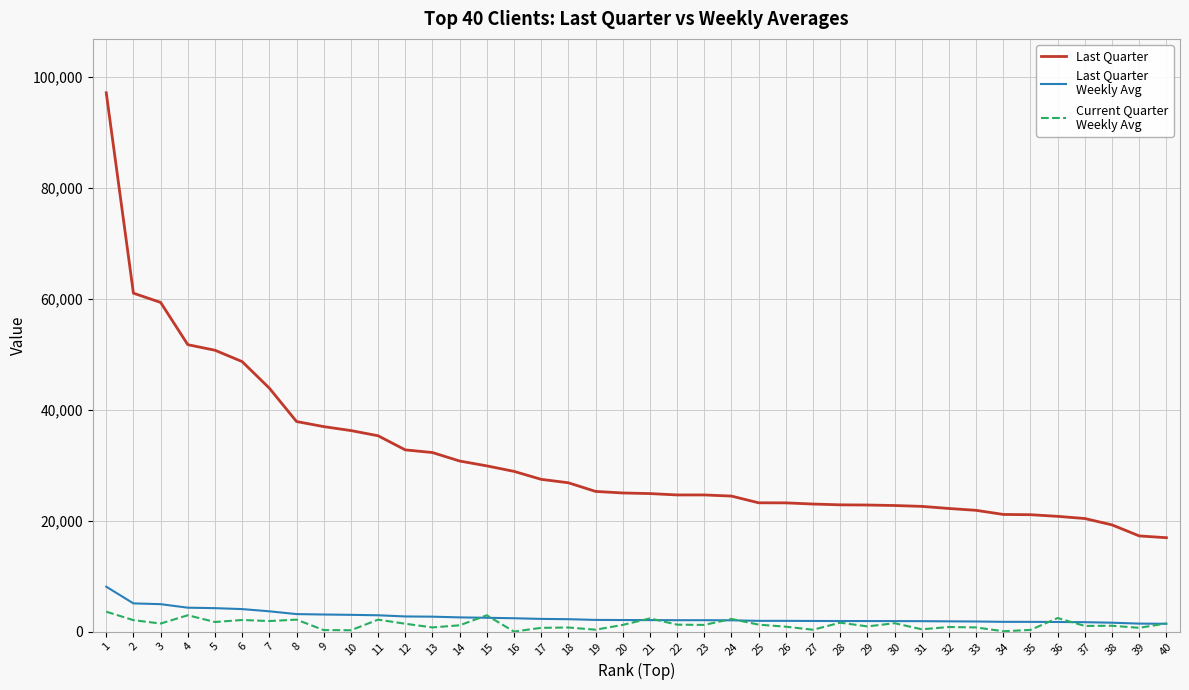

What is the maximum value shown in the chart?

97137.0